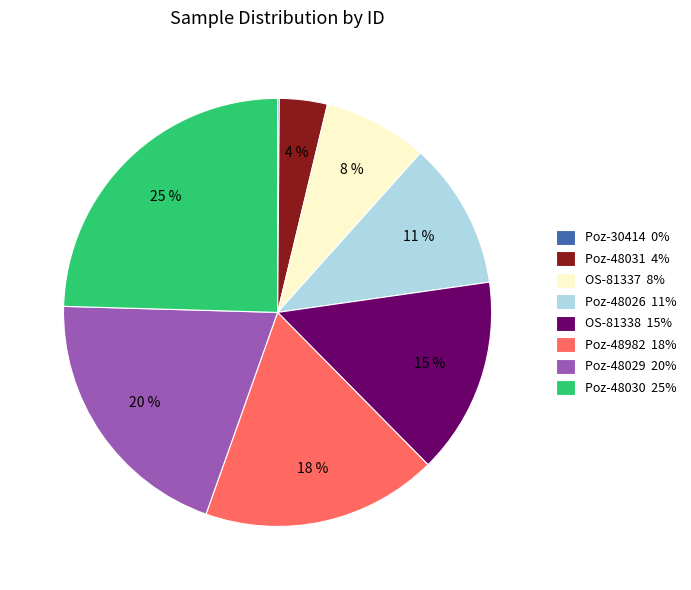

Is Poz-48030 25% the majority of the pie?

No